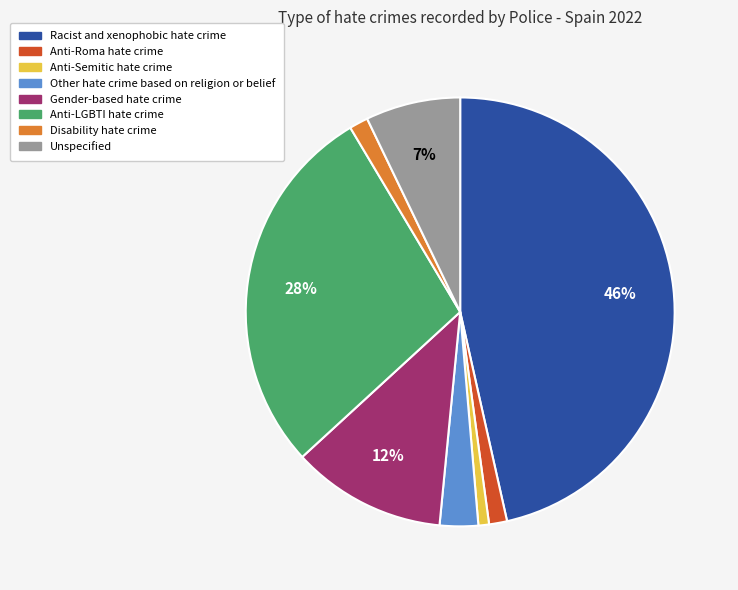

The Unspecified slice represents 1% of the pie. True or false?

False